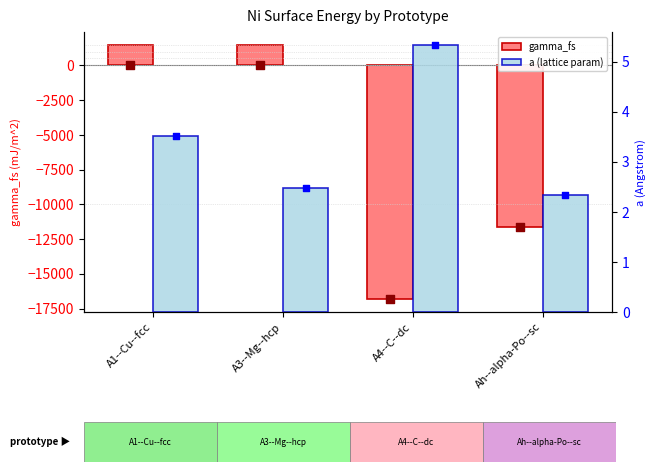

Which series has the largest Y range (max minus min)?

gamma_fs